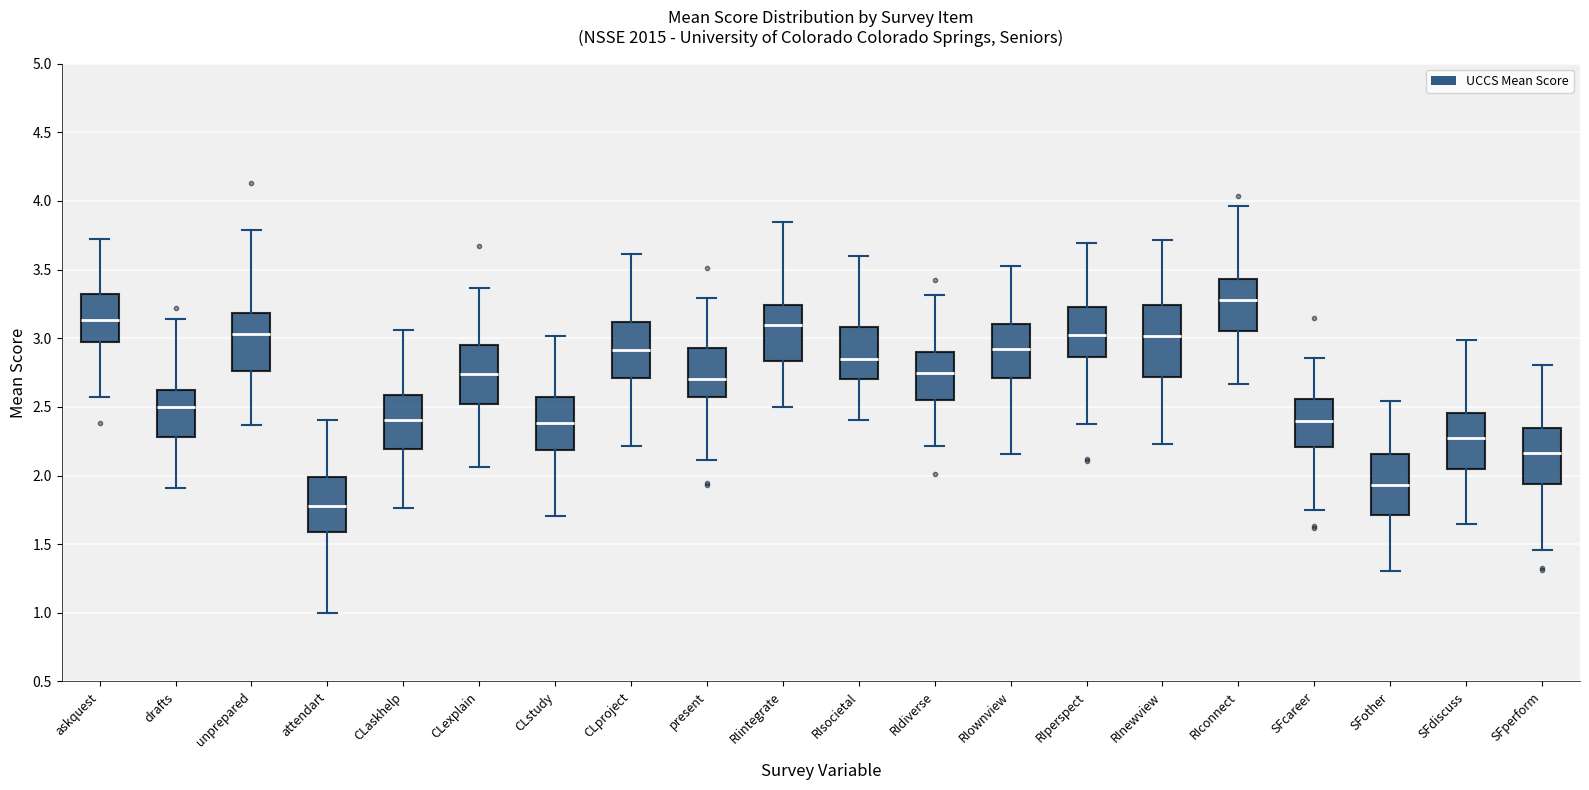

Comparing the boxes themselves (not the whiskers), which one is the tallest?

RInewview